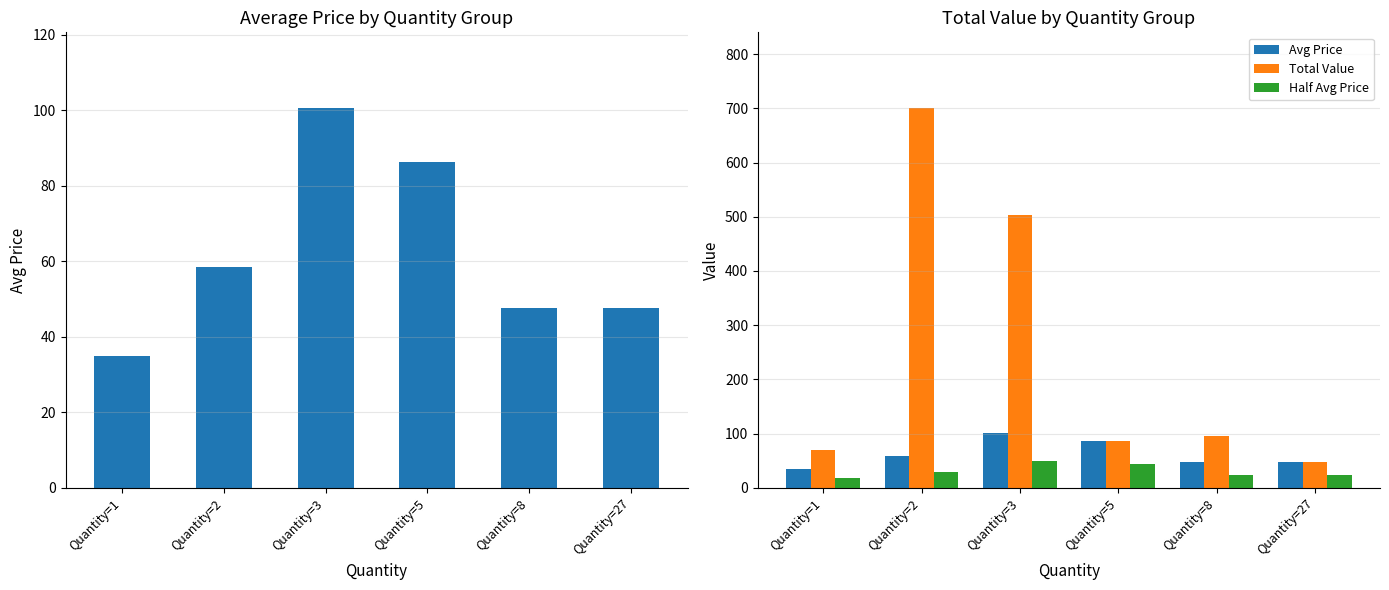

Where is Half Avg Price nearest to the value 33?

Quantity=2